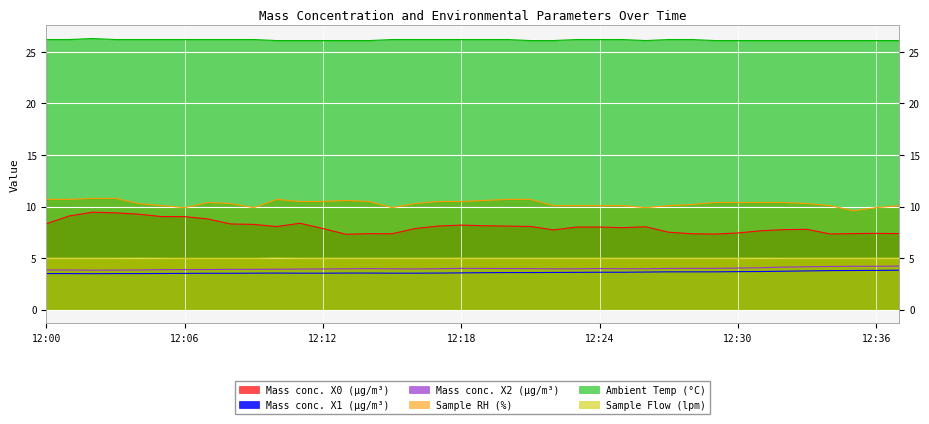

Which category has the highest value in the T2_M11 series?

12:02